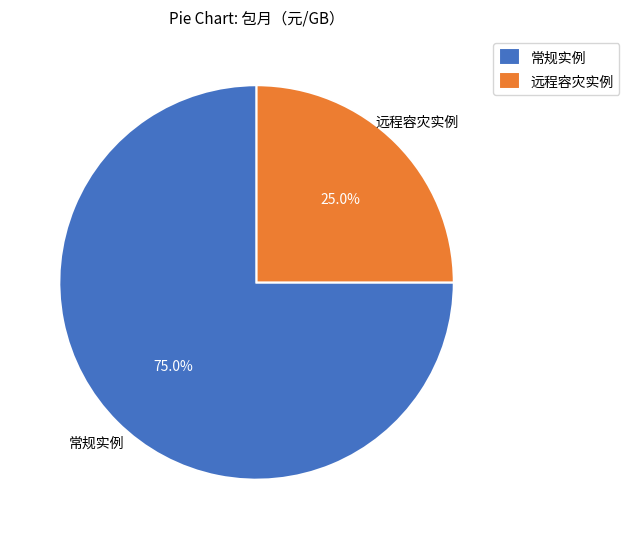

What is the smallest slice in the pie chart?

远程容灾实例